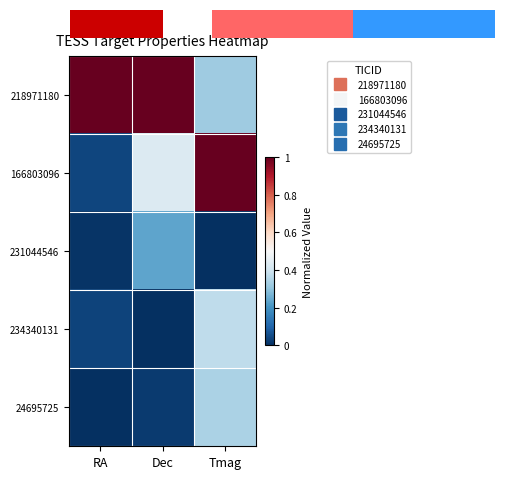

How many series are shown in this chart?

5